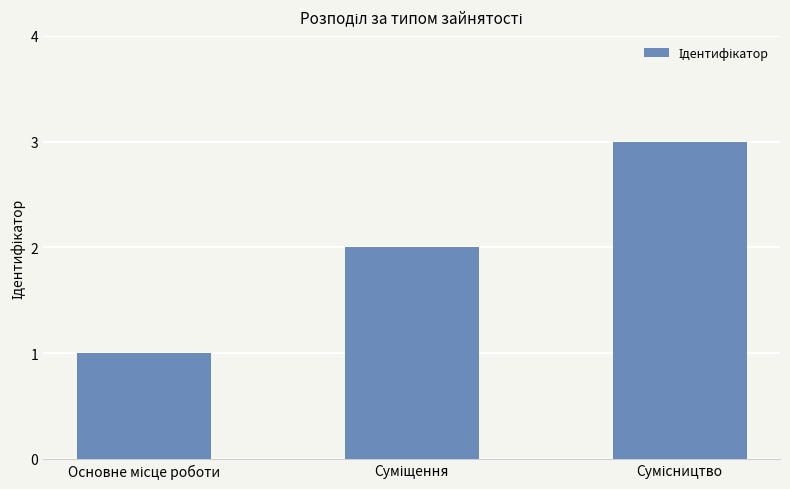

What is the maximum value shown in the chart?

3